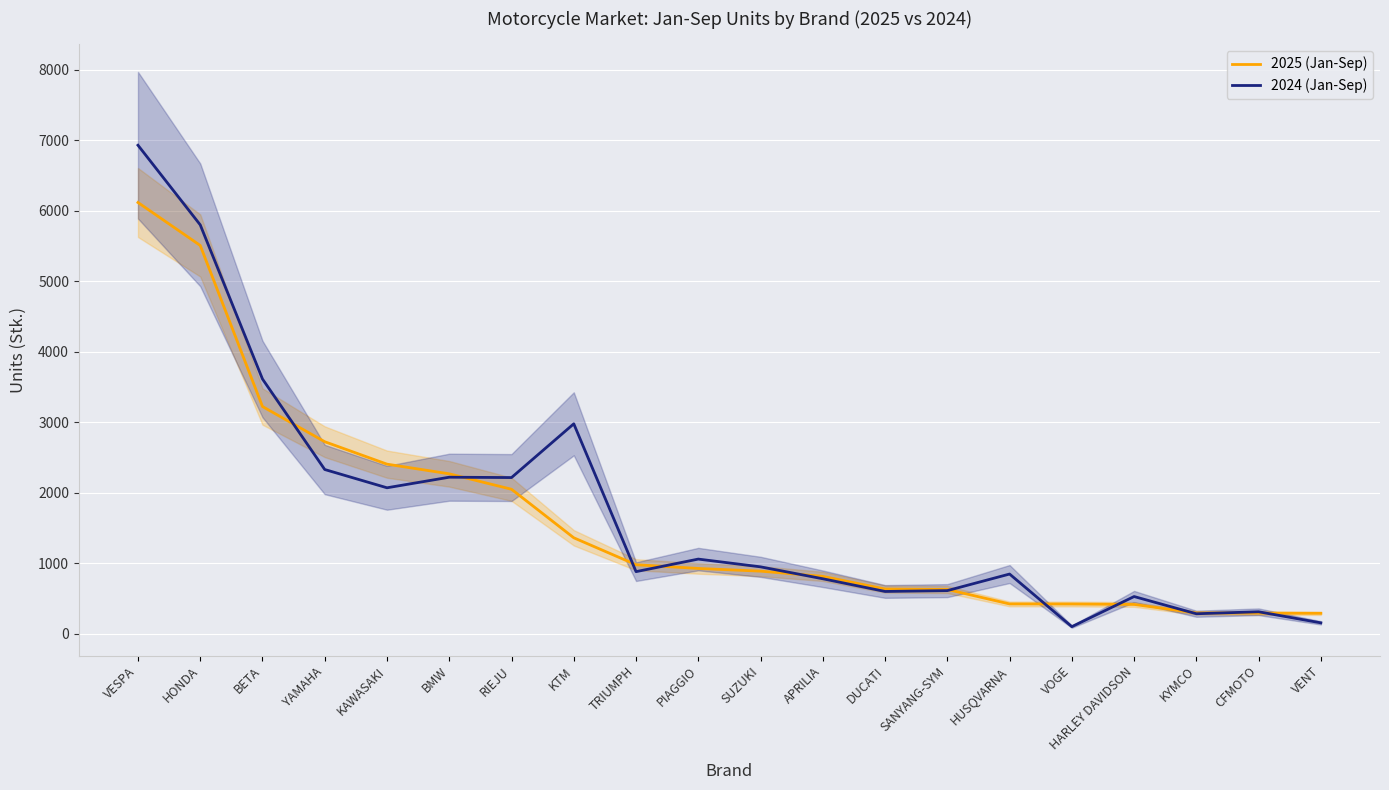

What is the value of the 2025 (Jan-Sep) point at the 16th from the left?

425